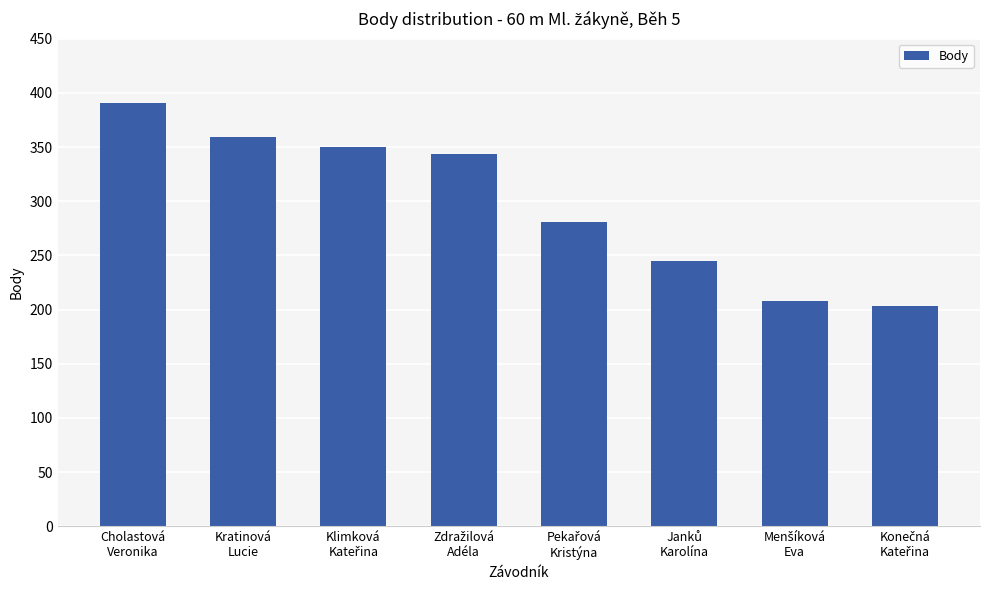

How many values are below 344?

4